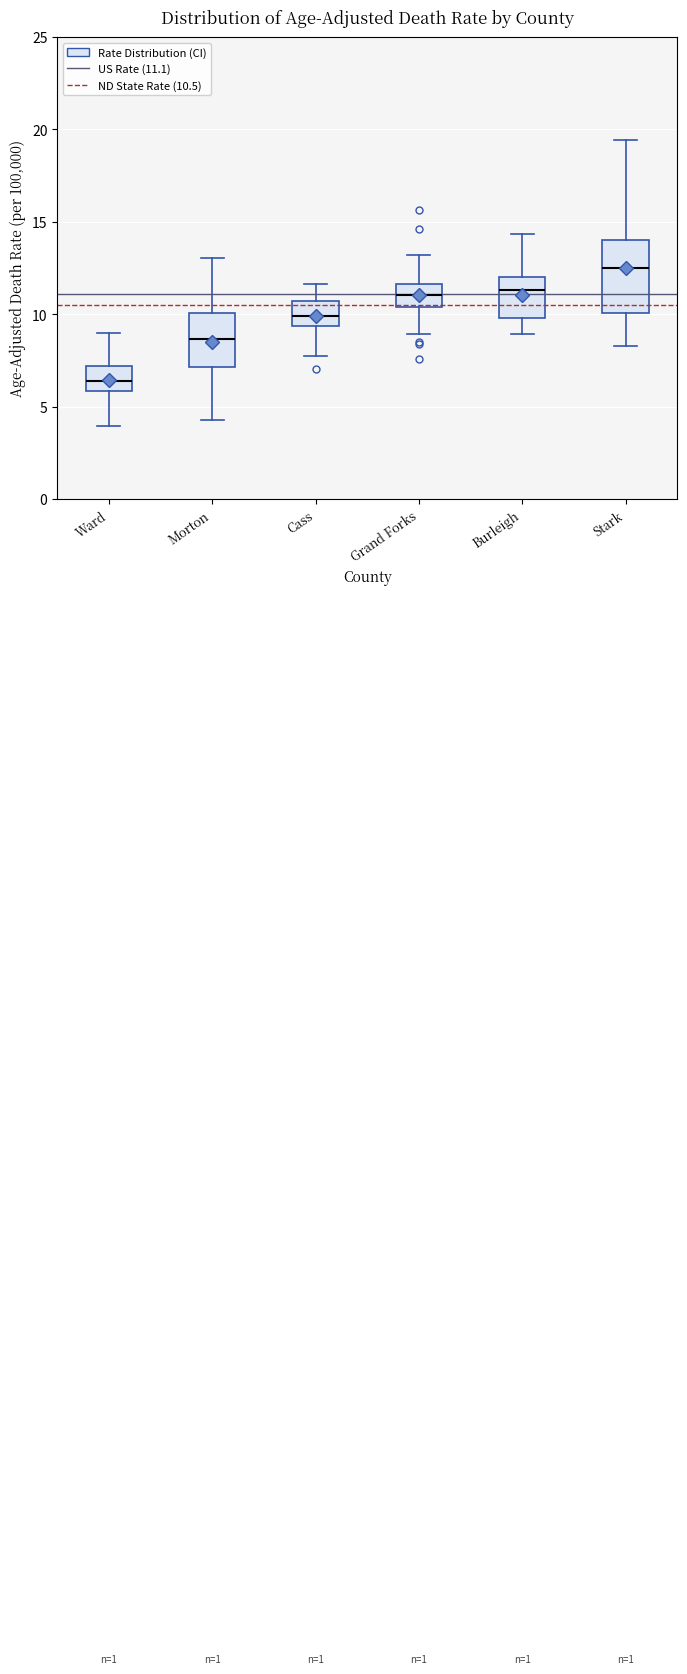

Which box is the tallest, from its lower edge to its upper edge?

Stark